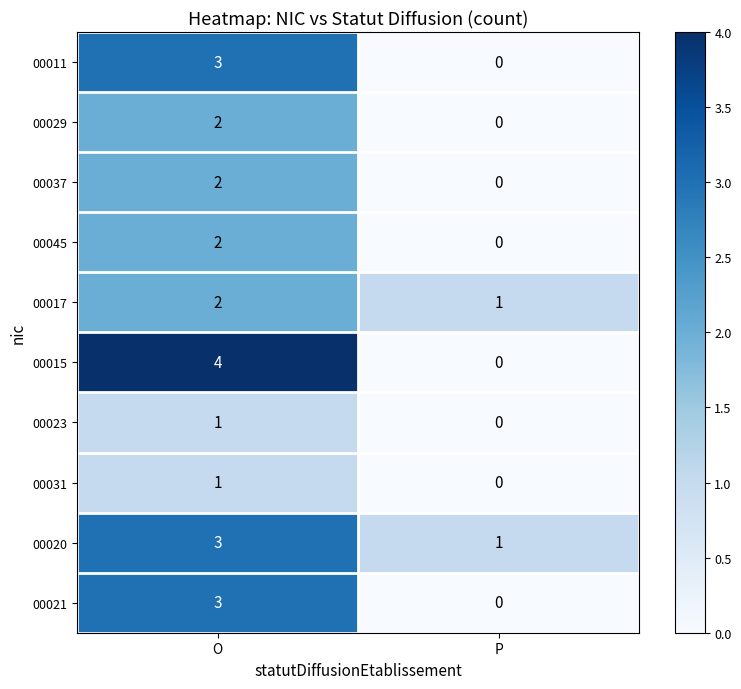

What is the difference between the maximum and minimum values in the 00015 series?

4